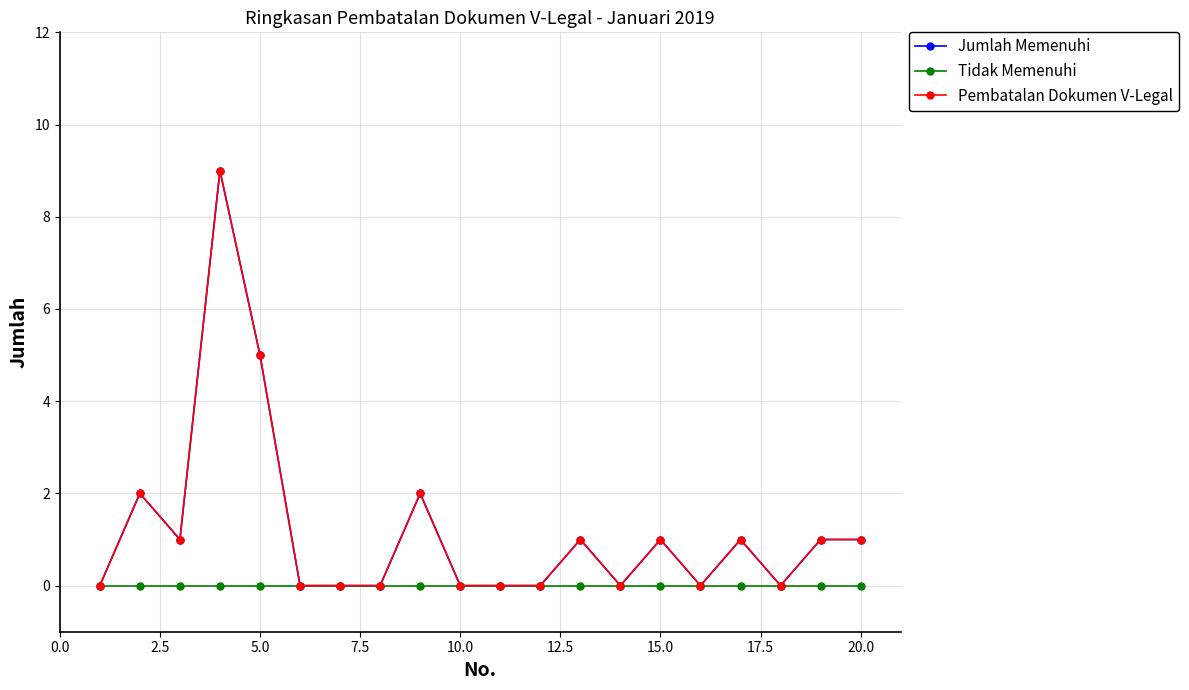

True or false: Pembatalan Dokumen V-Legal and Tidak Memenuhi intersect in this chart.

False